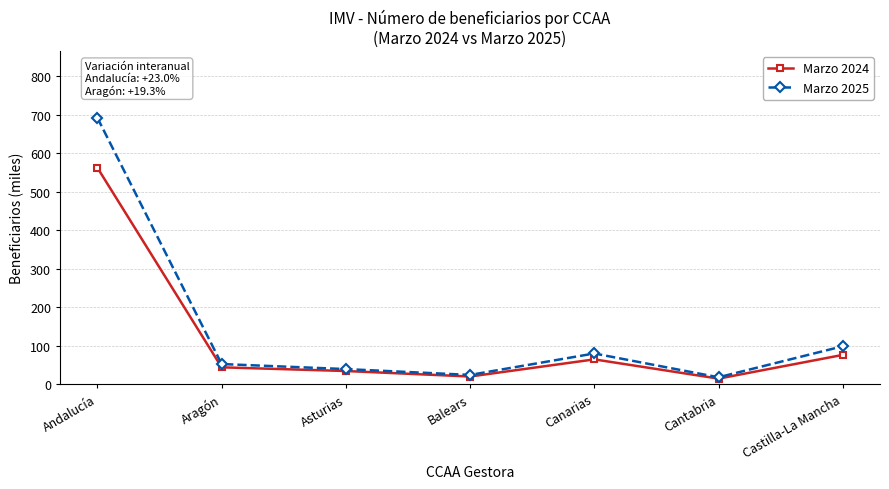

How many values in the Marzo 2025 series exceed 52?

4